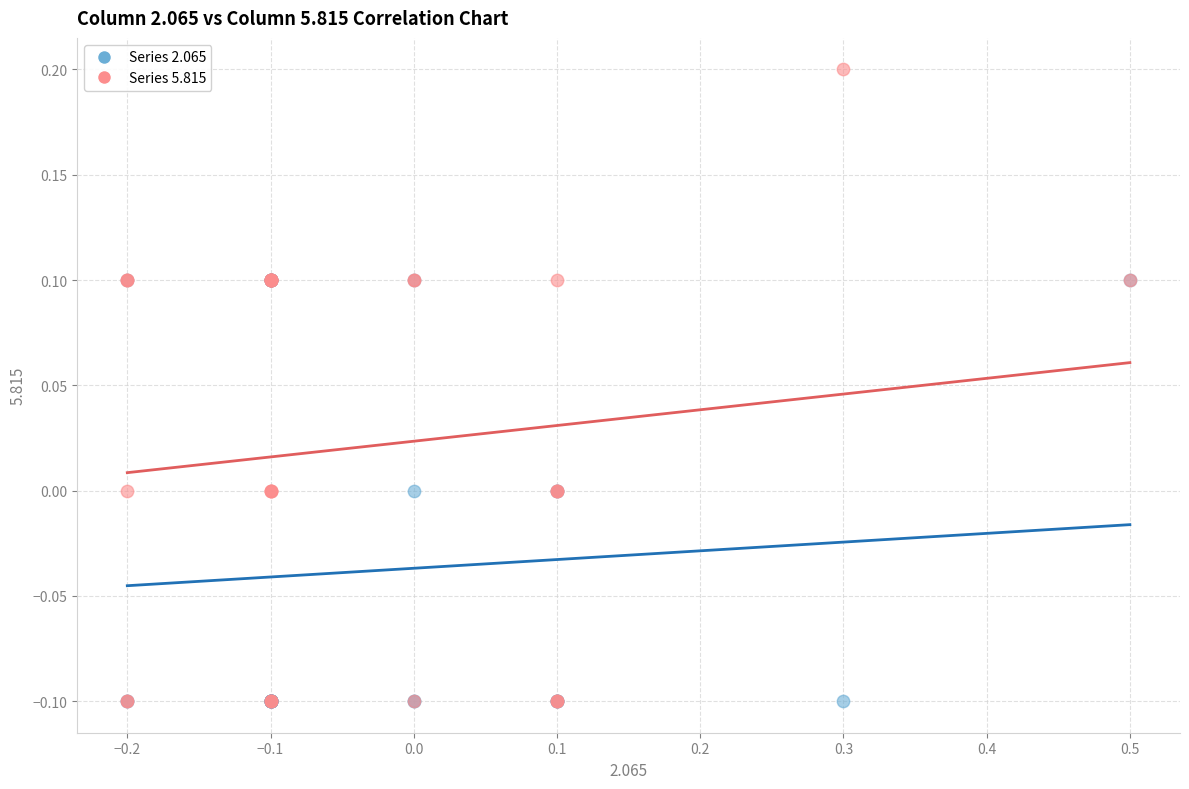

Which series contains the highest Y value?

Series 5.815